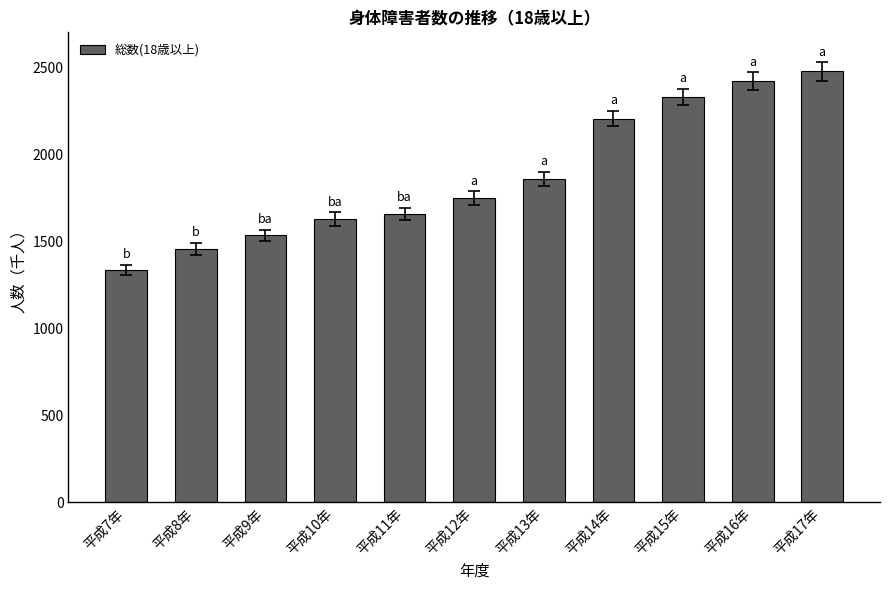

Where is the data nearest to the value 1905?

平成13年